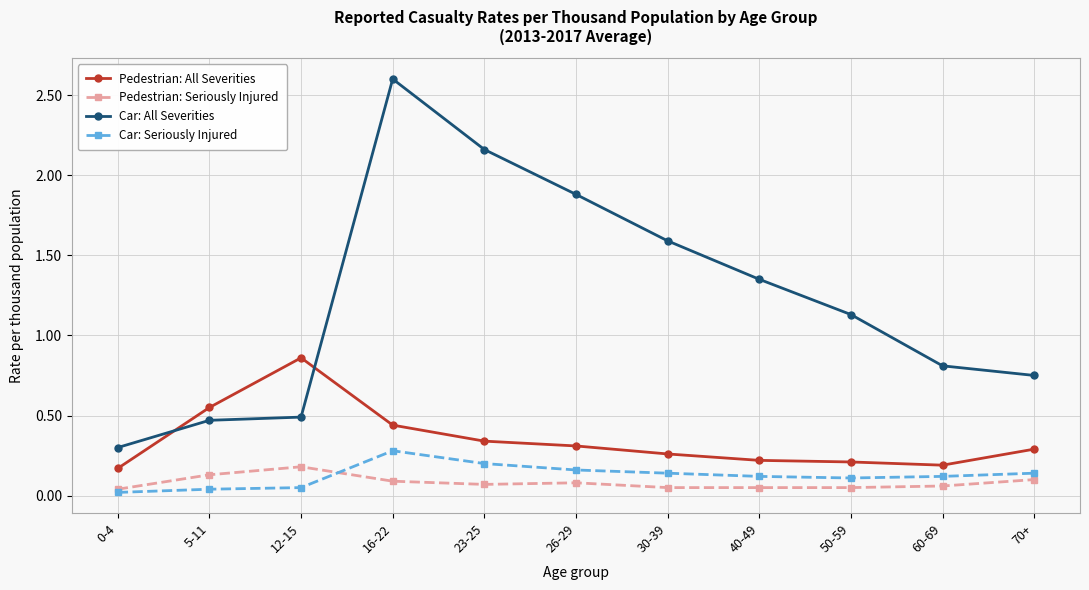

At 12-15, list the series in order from largest to smallest.

Pedestrian: All Severities, Car: All Severities, Pedestrian: Seriously Injured, Car: Seriously Injured